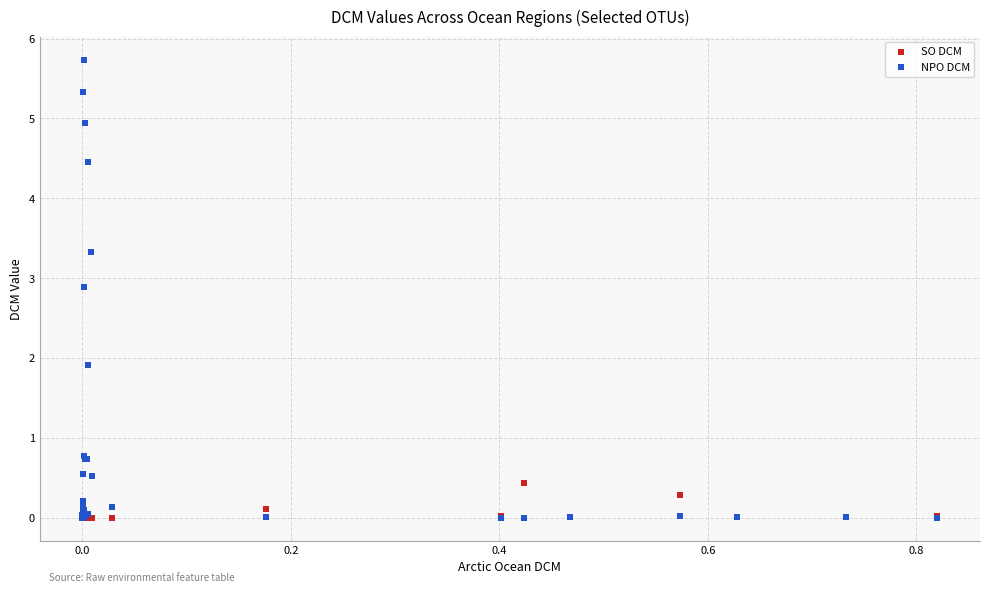

Which series has the widest spread of Y values?

NPO DCM